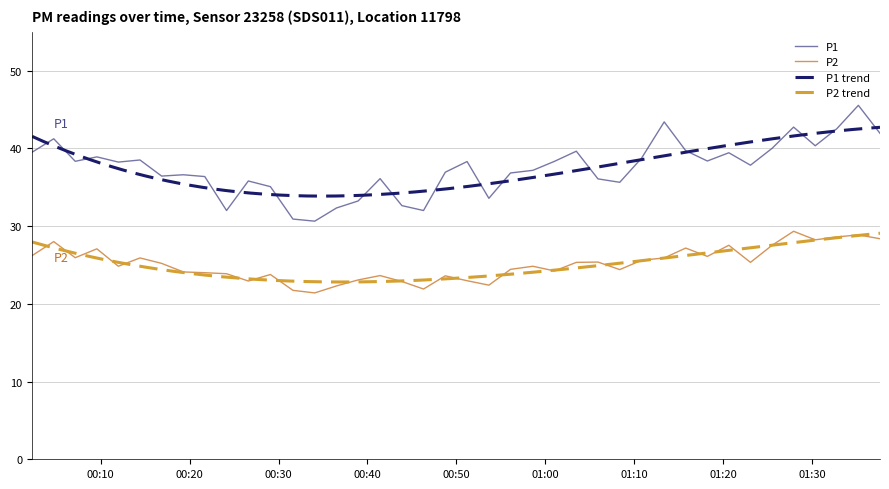

What is the value of the P1 point at the 3rd from the left?

38.3